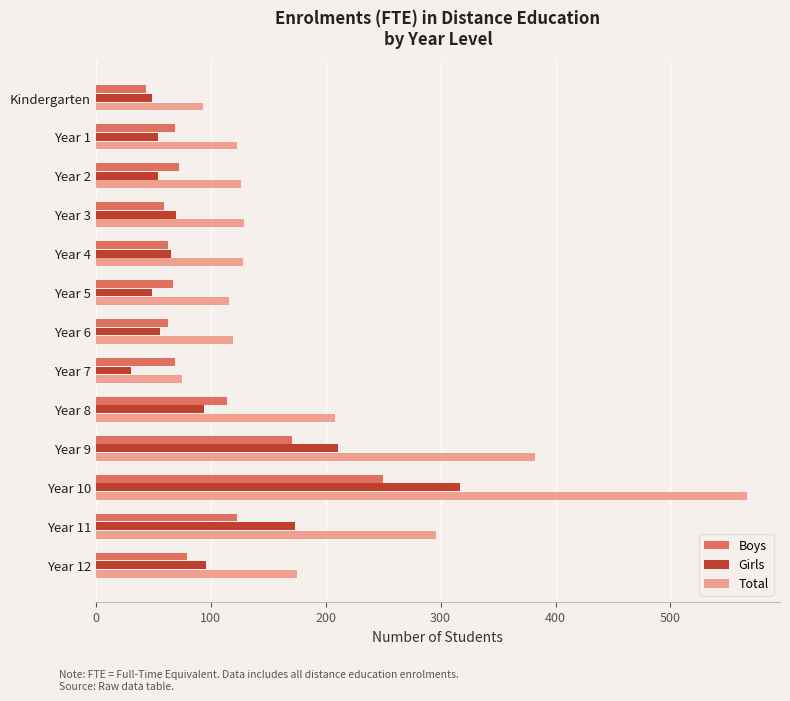

What is the minimum value shown in the chart?

31.0